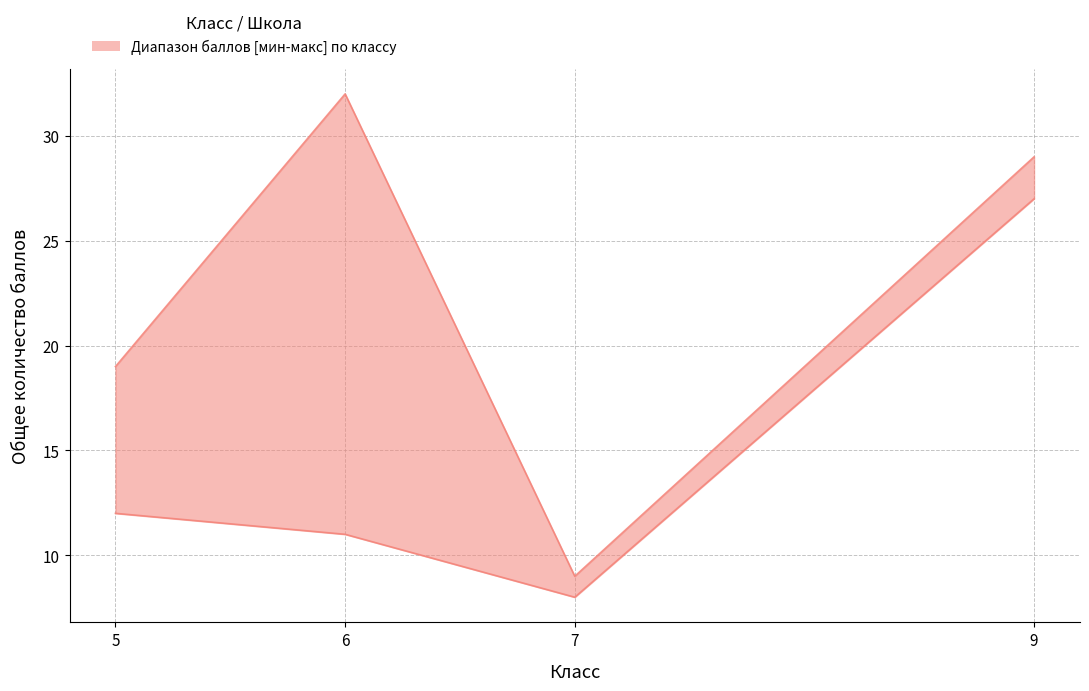

In upper, how many points are lower than both neighbors (excluding endpoints)?

1